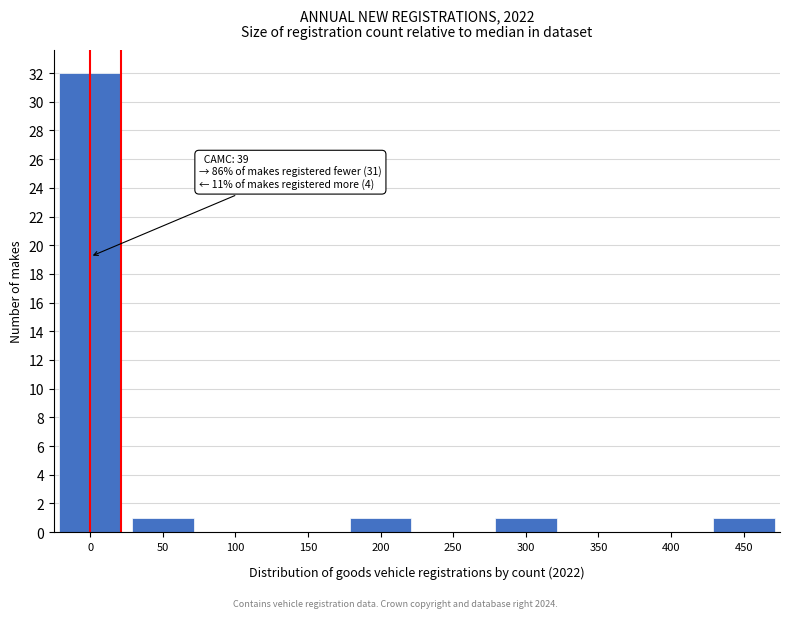

Reading left to right, extract all data points from this chart.

0=32	50=1	100=0	150=0	200=1	250=0	300=1	350=0	400=0	450=1